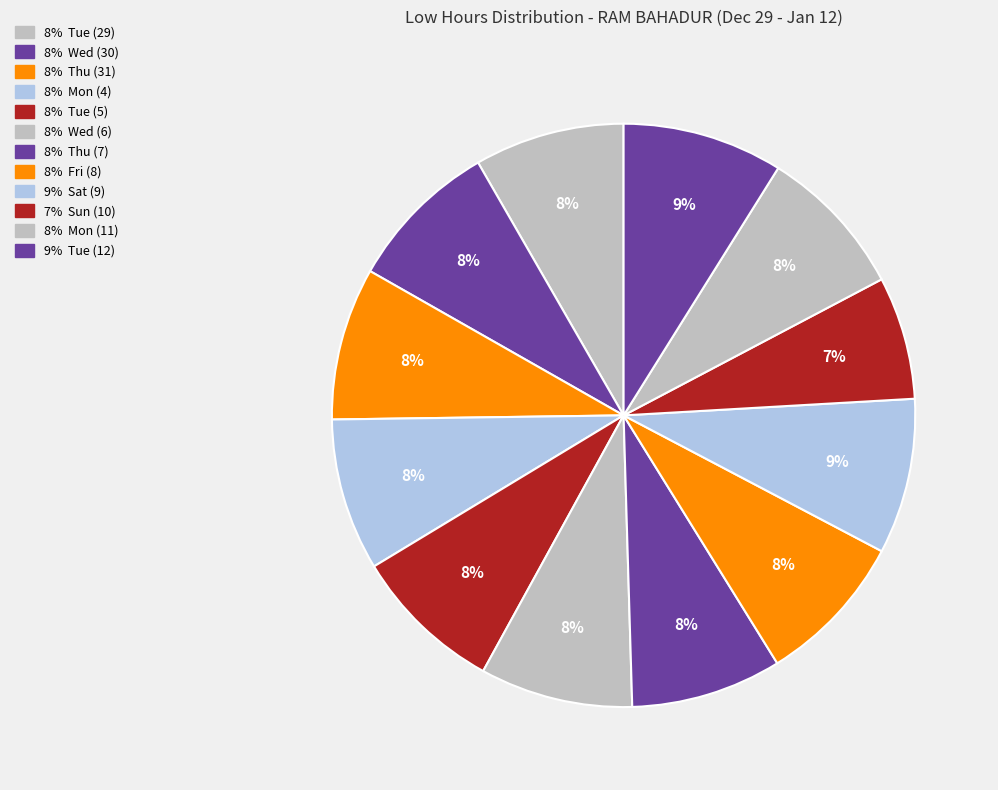

How many segments does this pie chart have?

12